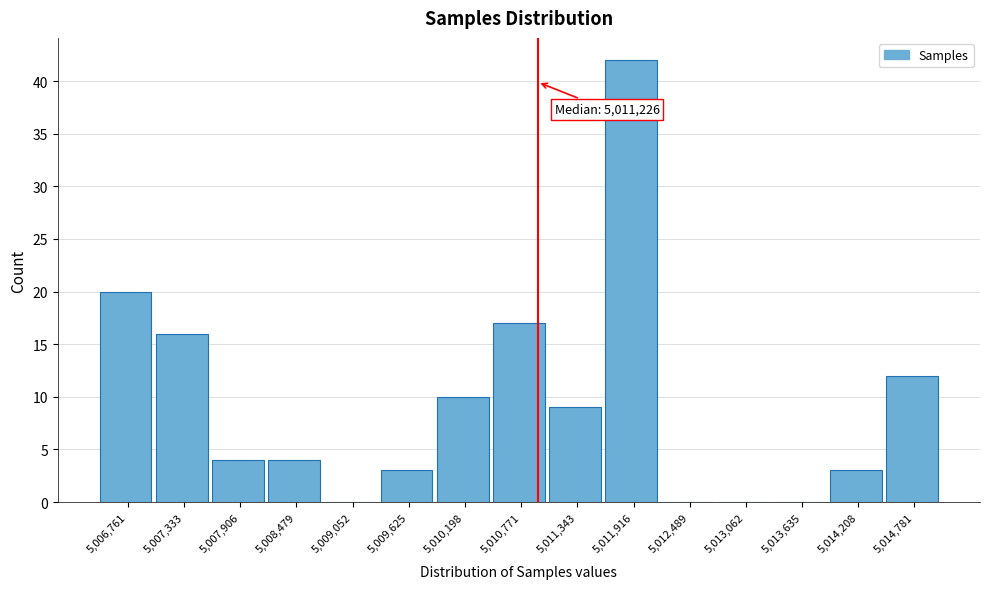

Reading right to left, transcribe all the data shown in this chart.

5,014,781=12	5,014,208=3	5,013,635=0	5,013,062=0	5,012,489=0	5,011,916=42	5,011,343=9	5,010,771=17	5,010,198=10	5,009,625=3	5,009,052=0	5,008,479=4	5,007,906=4	5,007,333=16	5,006,761=20